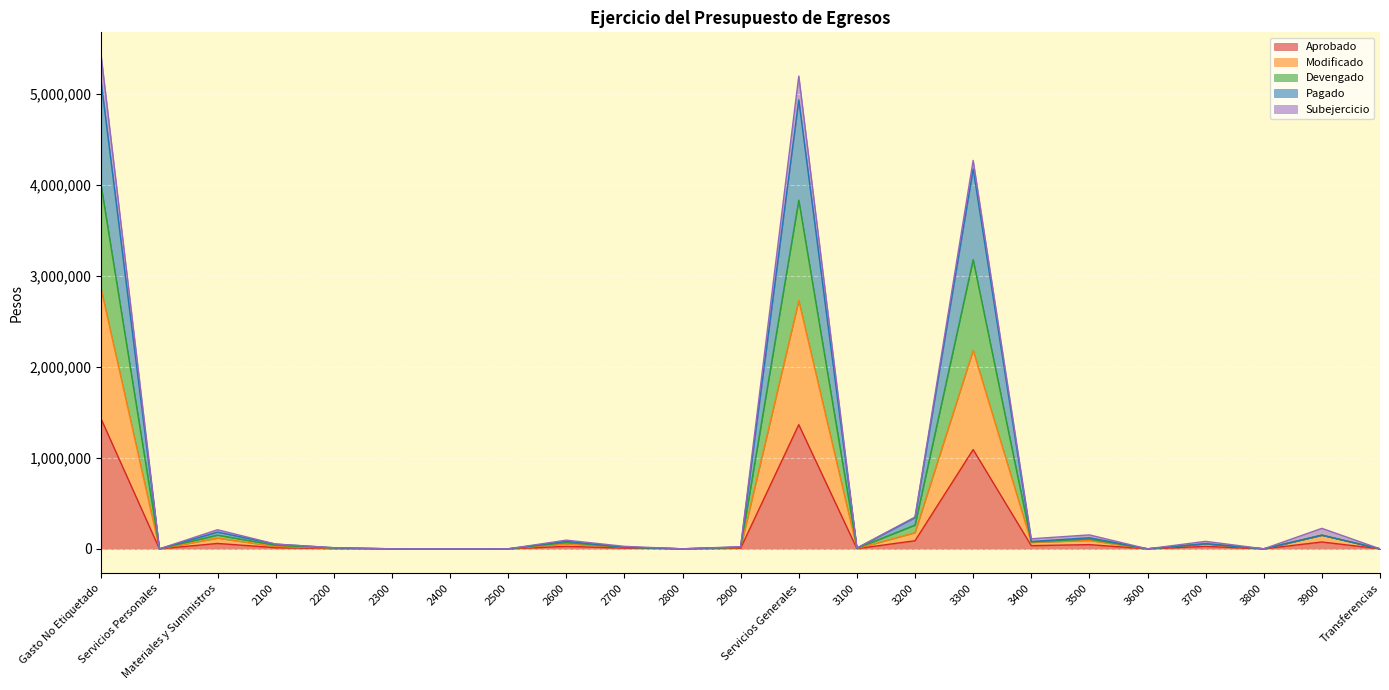

The value of Devengado at 2900 is 19336. True or false?

True